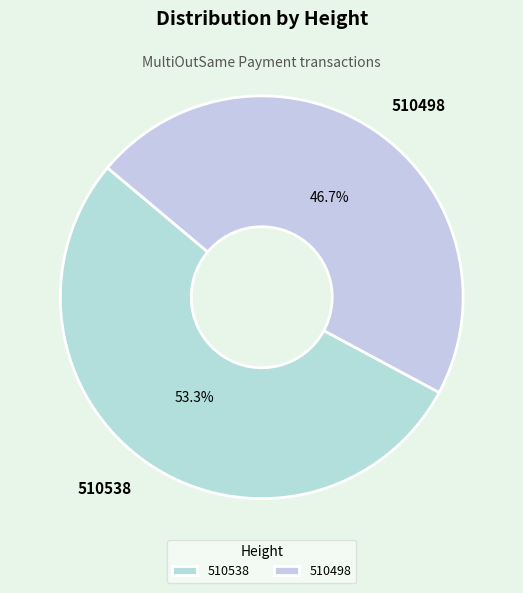

Between 510498 and 510538, which is larger?

510538